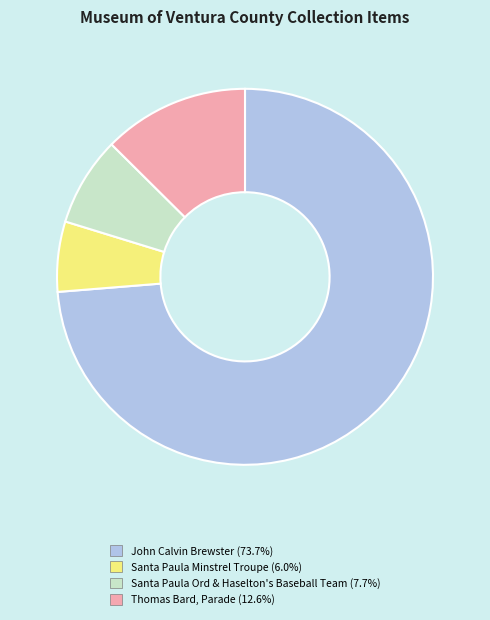

How many slices are in this pie chart?

4